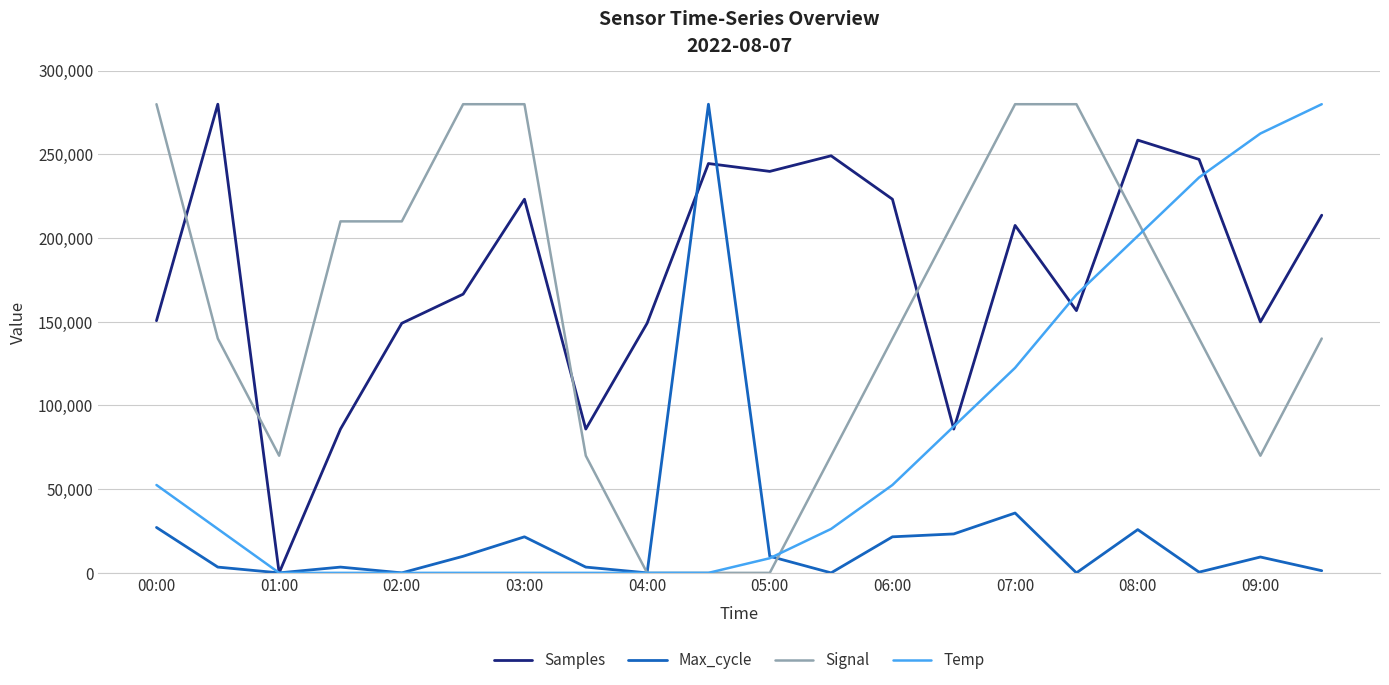

What is the maximum value shown in the chart?

280000.0